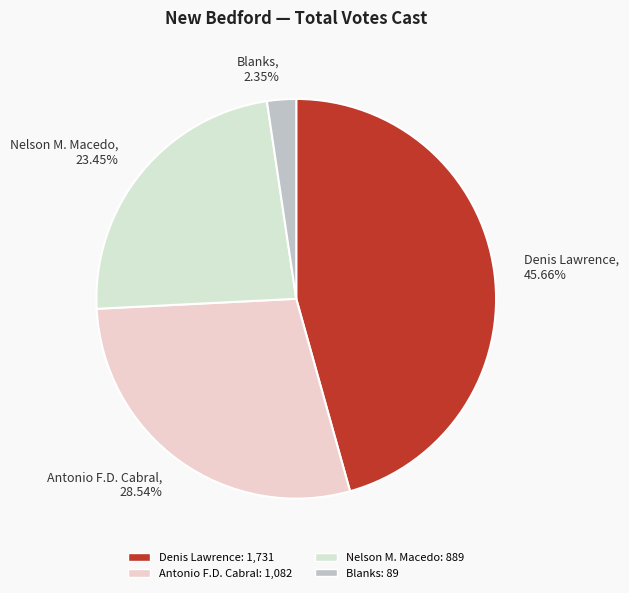

The Nelson M. Macedo slice represents 38% of the pie. True or false?

False